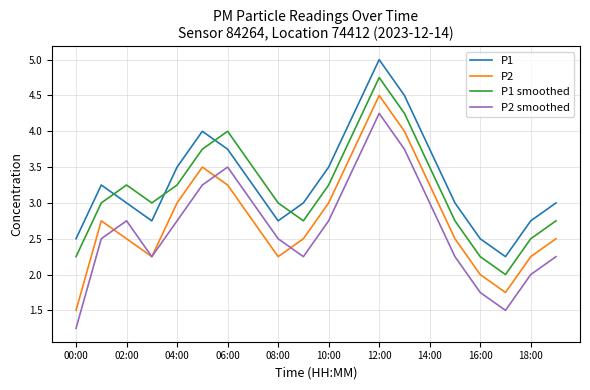

What is the greatest value displayed?

5.0